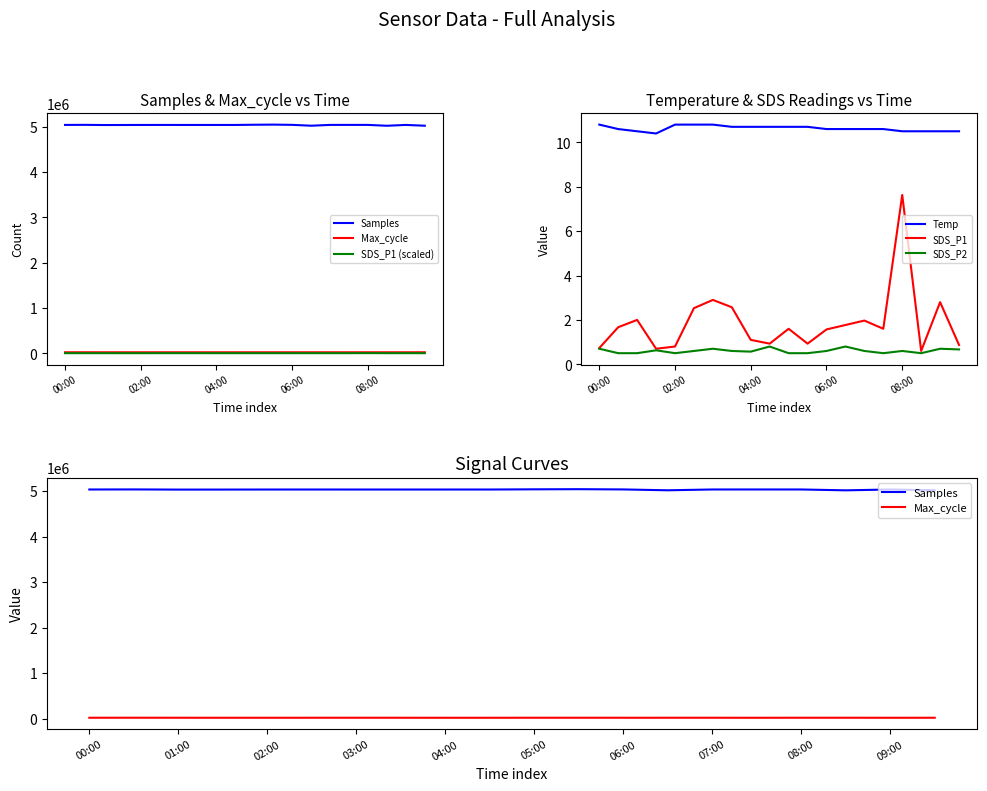

How many lines are shown in the chart?

6